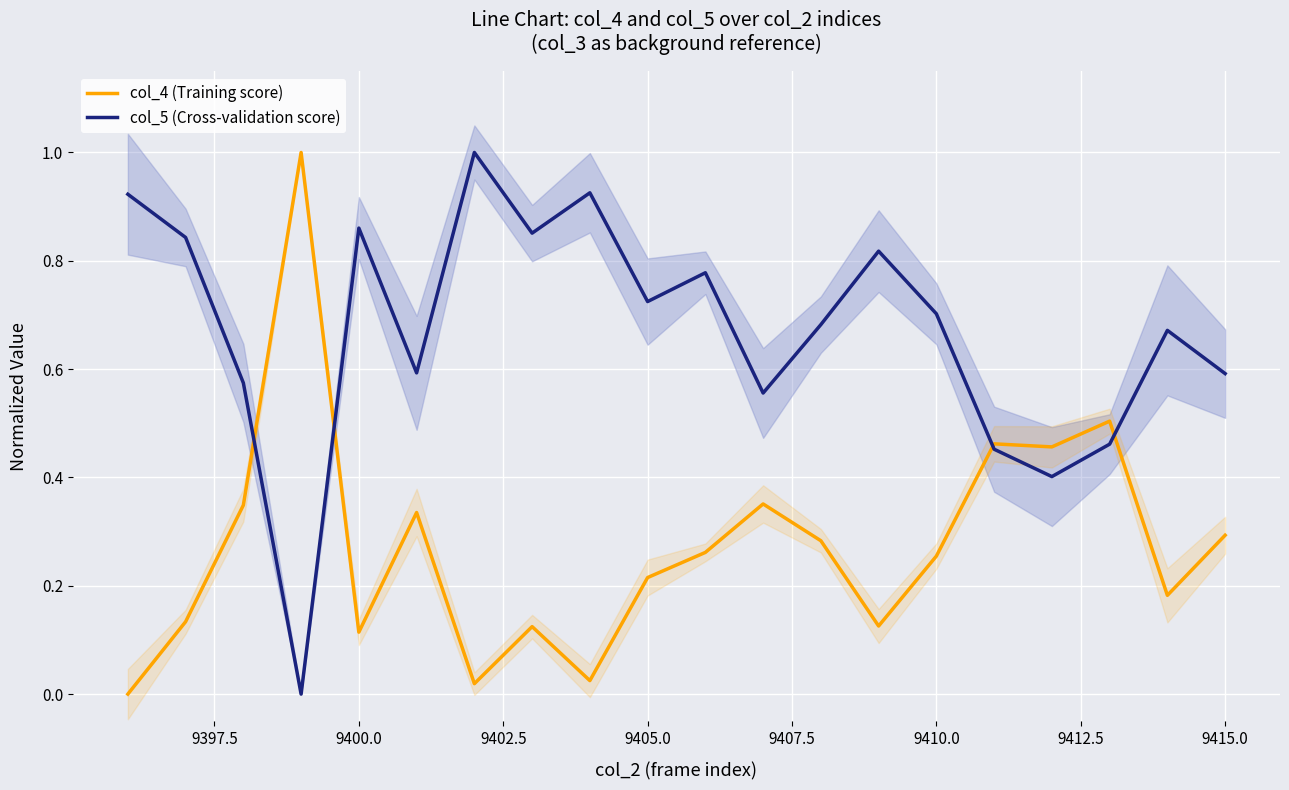

True or false: col_5 (Cross-validation score) has a value of 1.3 at 9400.0.

False